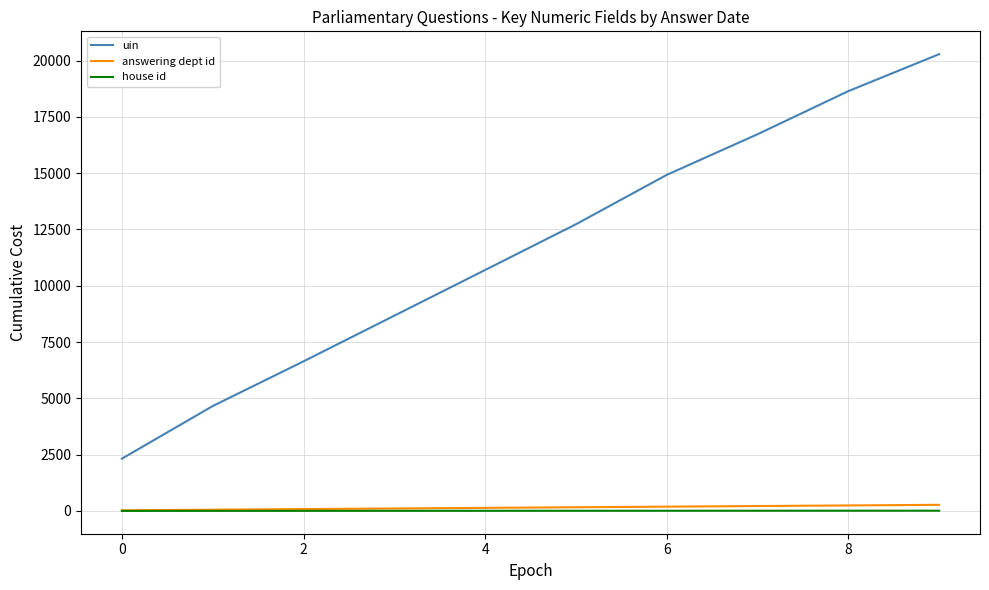

Which series has the largest total across all categories?

uin